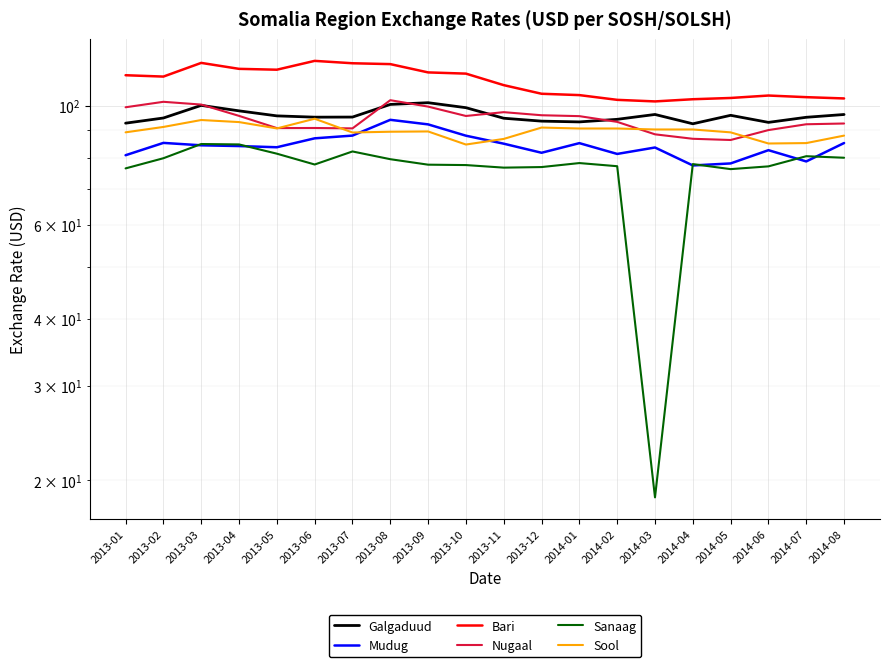

Where does the Nugaal series first go above 95?

2013-01